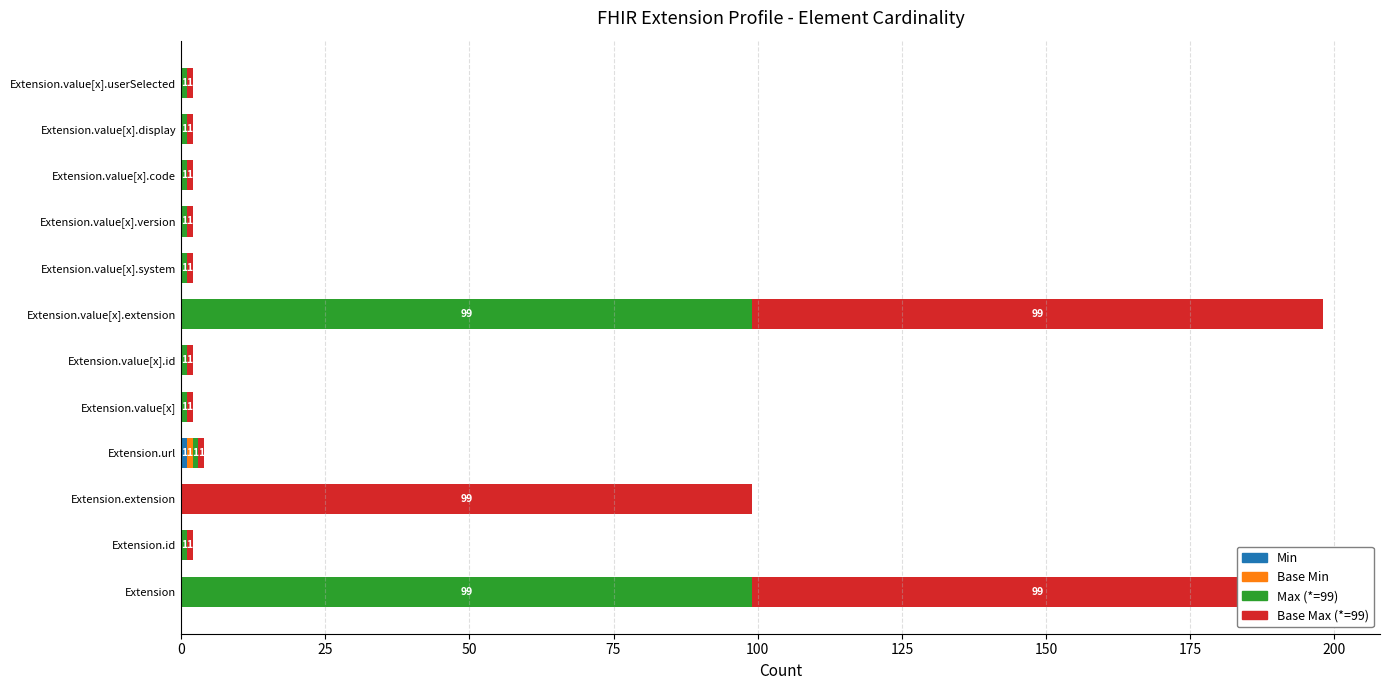

What is the difference between the highest and lowest values at Extension.id?

1